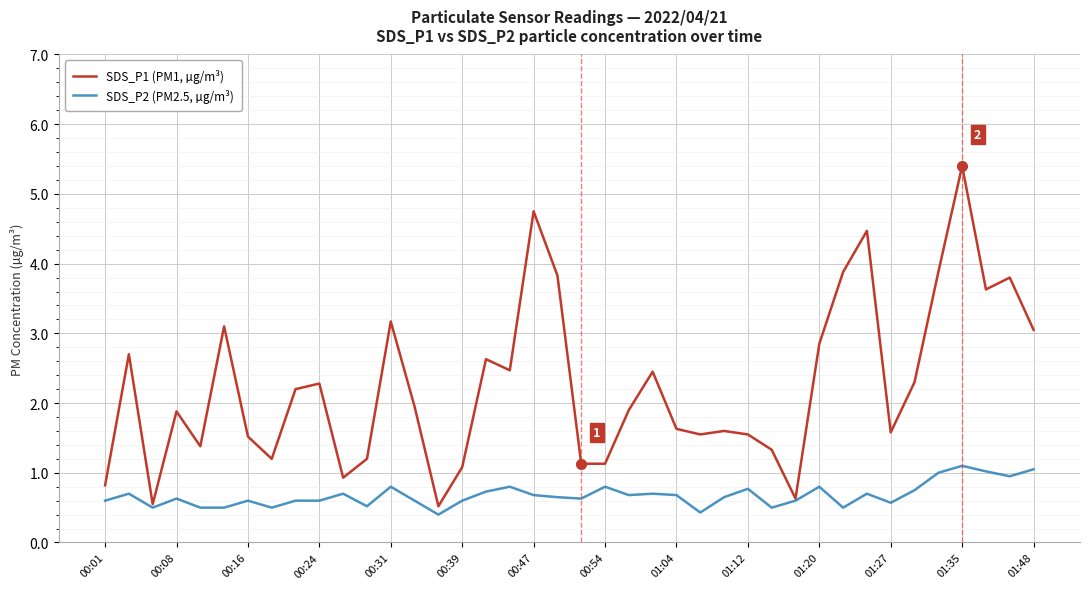

What is the highest value of the SDS_P1 (PM1, µg/m³) series?

5.4